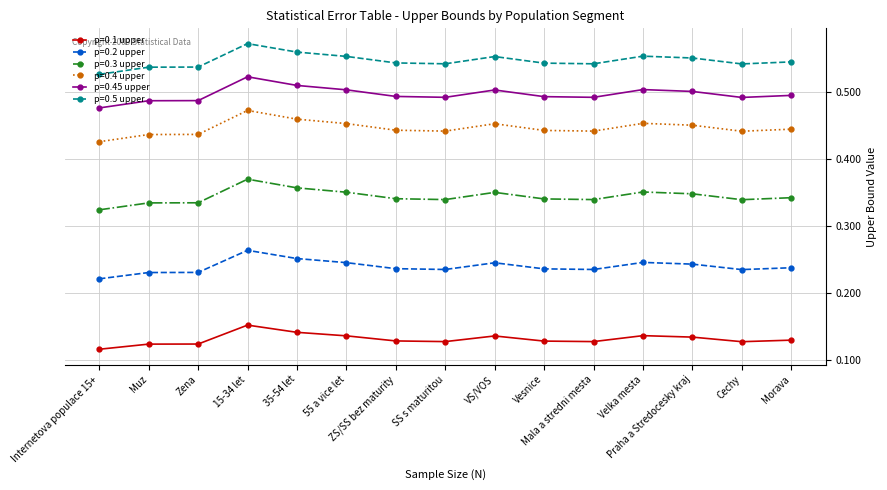

At how many categories does at least one series exceed 0?

15